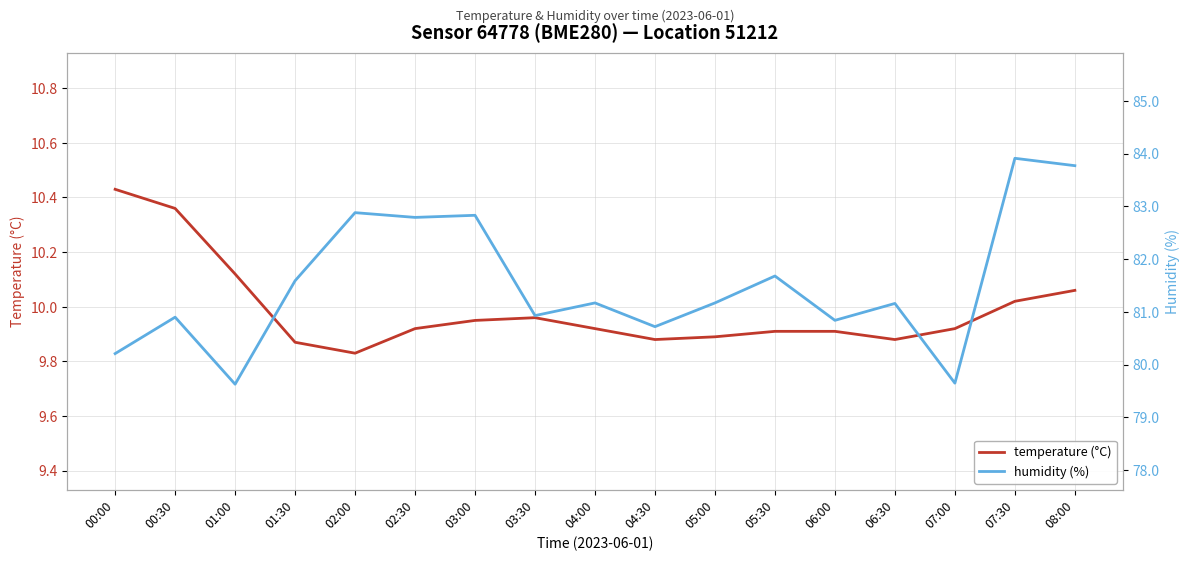

True or false: temperature (°C) has more than 0 interior local peaks.

True